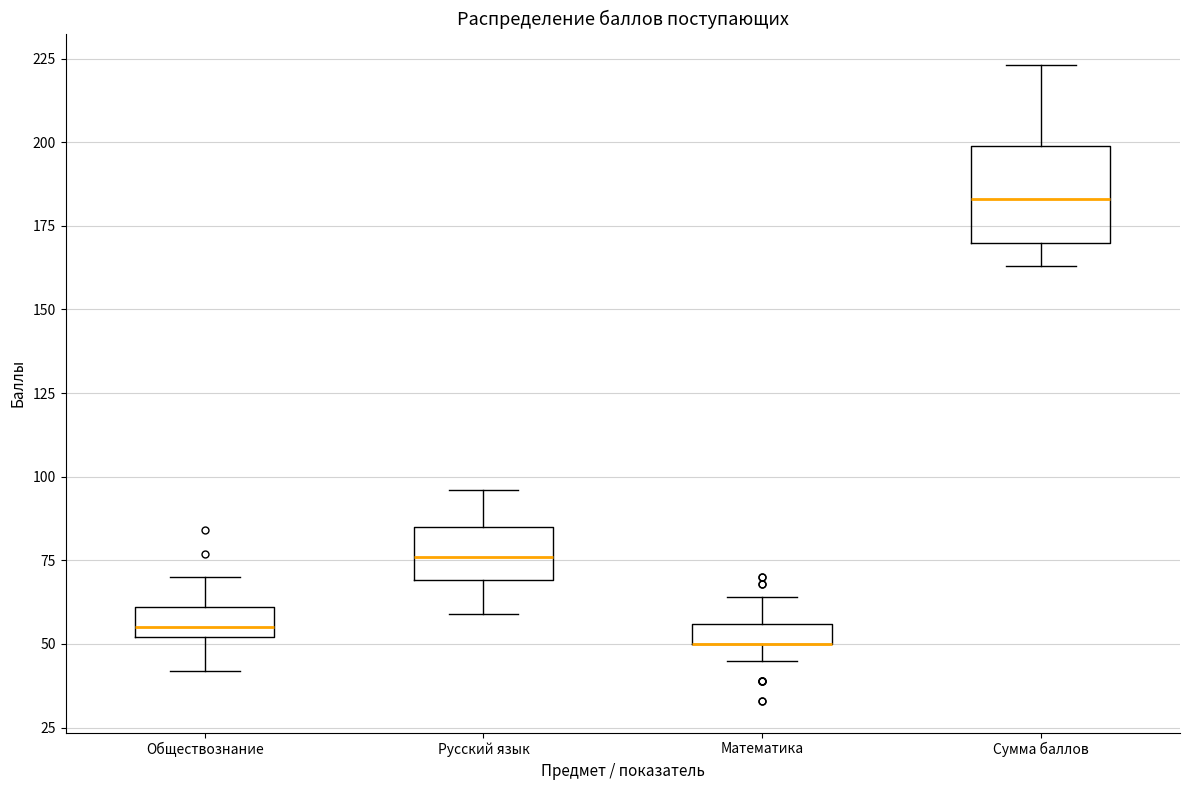

Where is the lower edge of the box for Математика on the y-axis? The values are not printed on the chart, so give them approximately, as read against the axis.

50